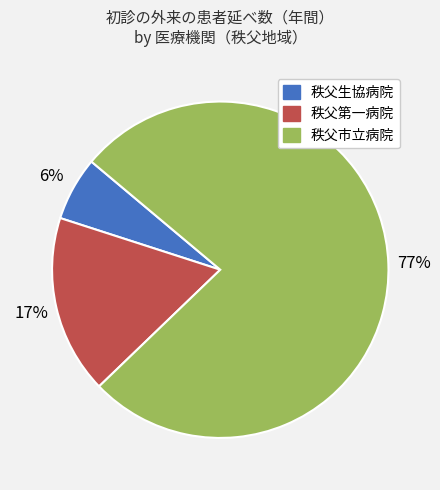

Does any single category account for the majority?

Yes